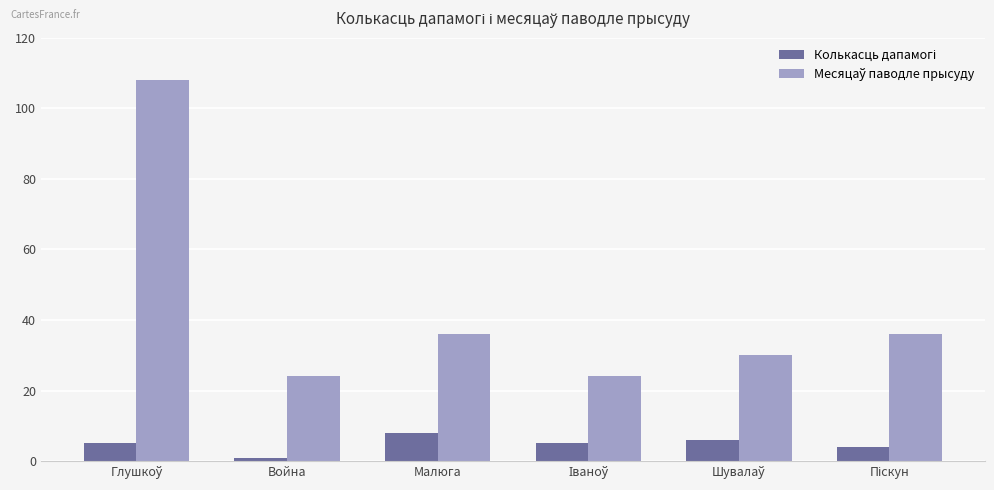

Which category has the lowest value across all series?

Война